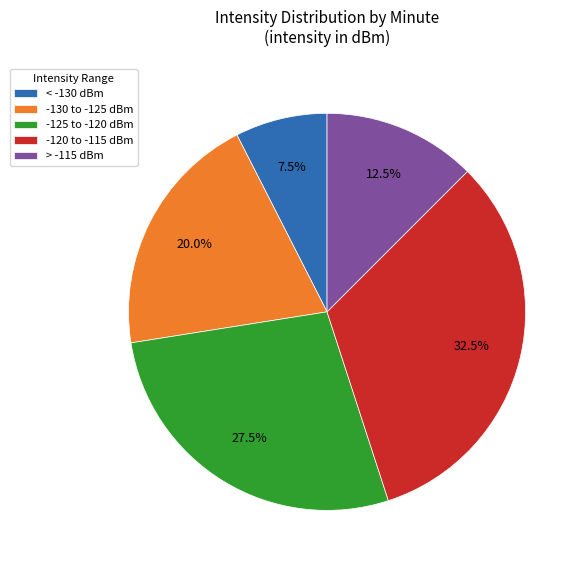

Which category has the smallest portion of the pie?

< -130 dBm